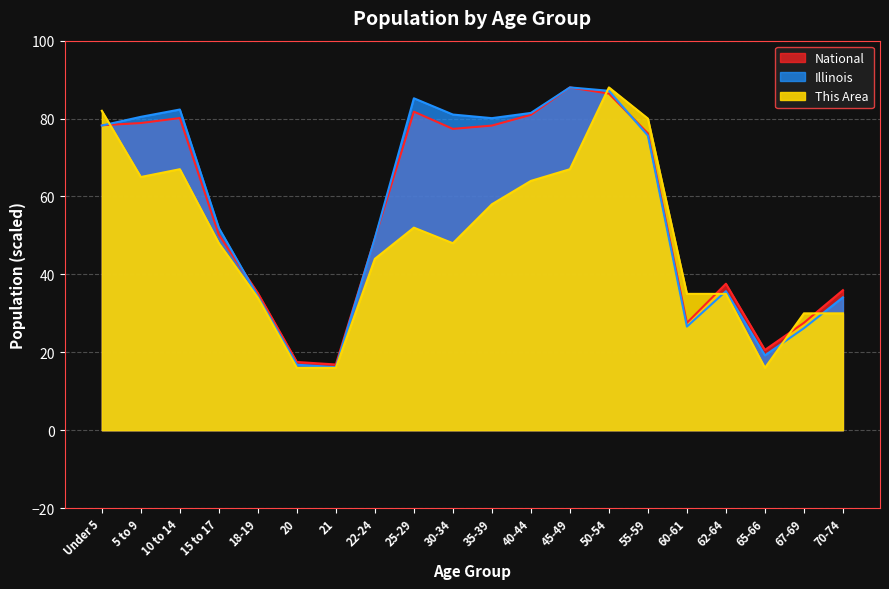

List the labels in order of Illinois value, largest first.

45-49, 50-54, 25-29, 10 to 14, 40-44, 30-34, 5 to 9, 35-39, Under 5, 55-59, 15 to 17, 22-24, 62-64, 18-19, 70-74, 60-61, 67-69, 65-66, 20, 21